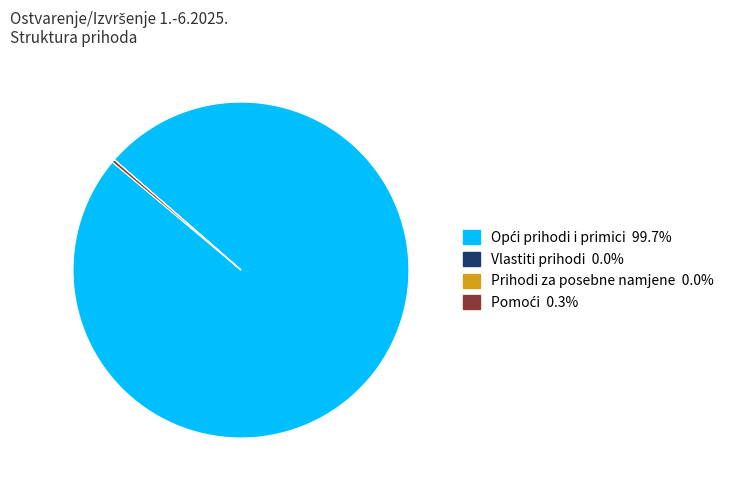

Does any single category account for the majority?

Yes